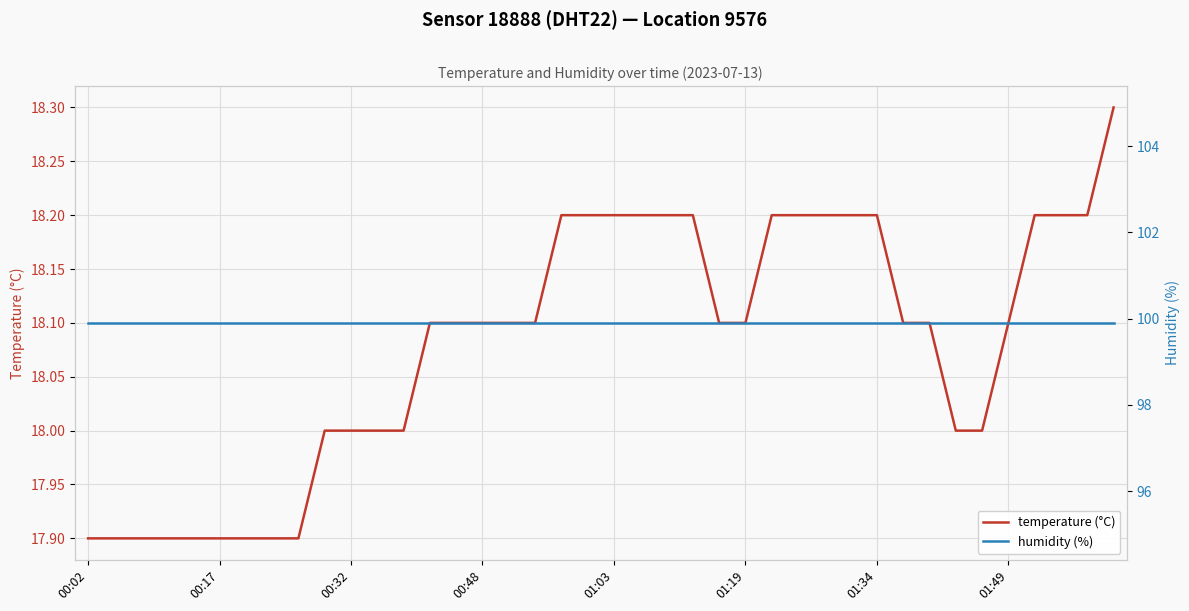

What is the sum of all temperature (°C) values?

723.2